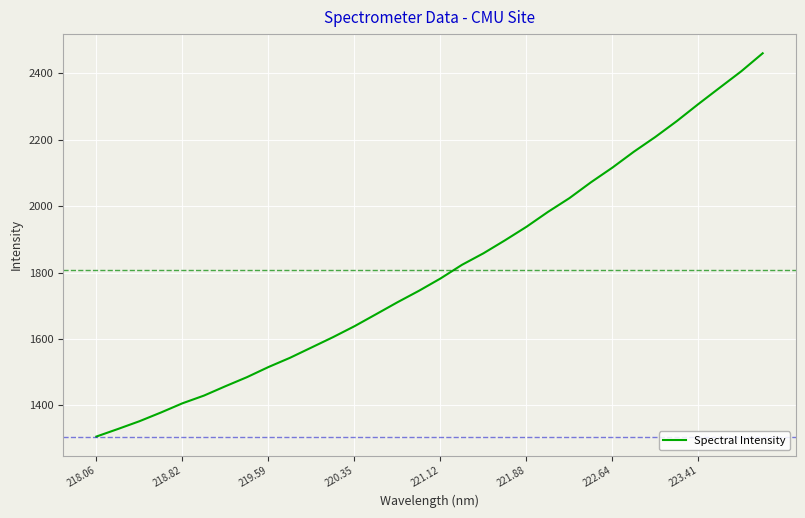

What is the smallest value displayed?

1306.1